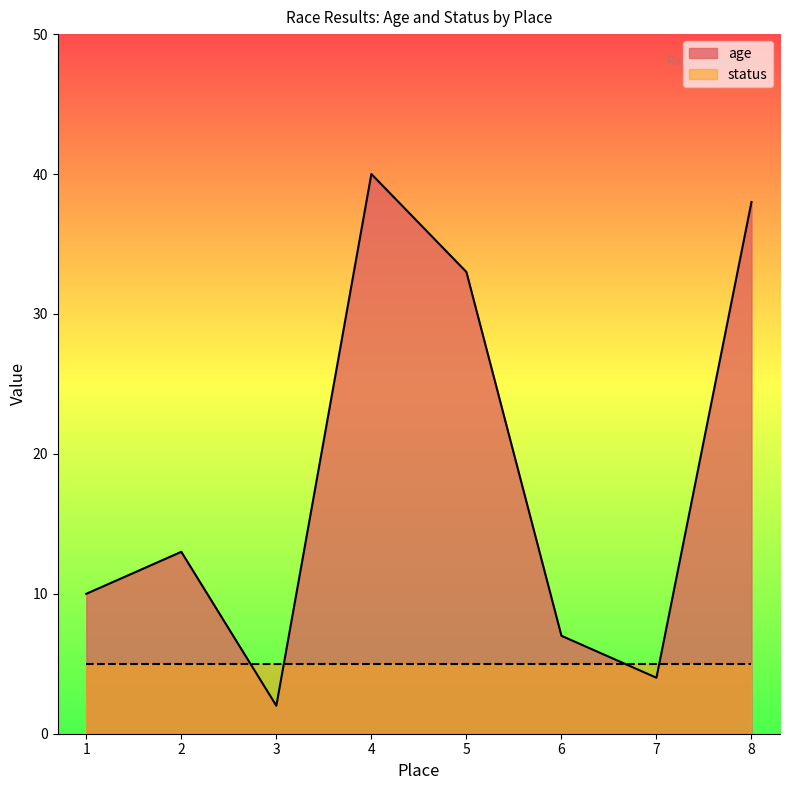

What value does the data have at 6, to the nearest 5?

5